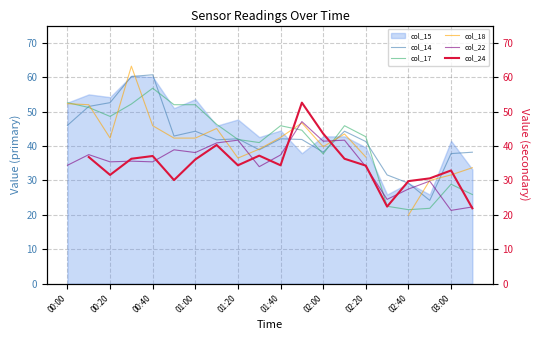

At how many categories does at least one series exceed 22?

20